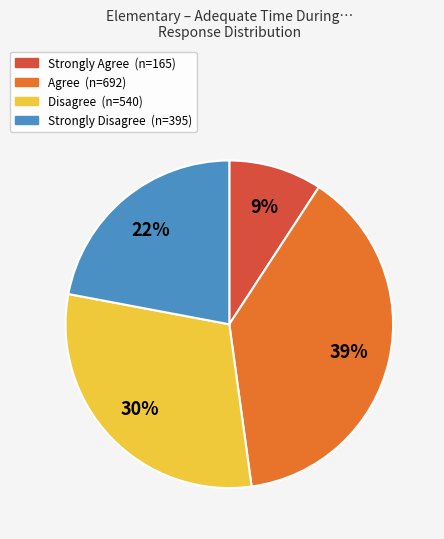

To the nearest percent, what is the average slice percentage?

25%